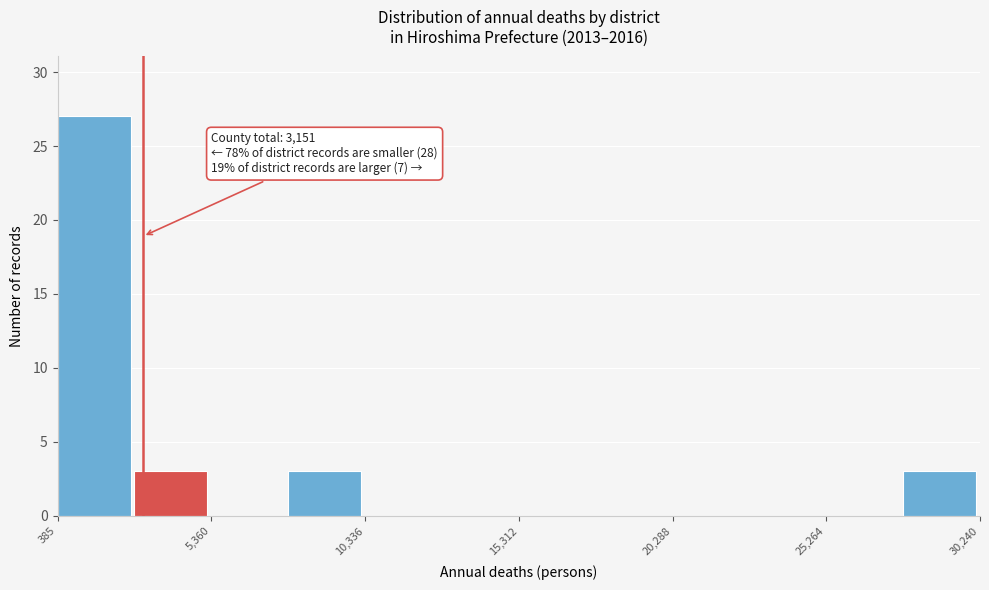

Over which range of the x-axis is the bar tallest?

500 to 3000